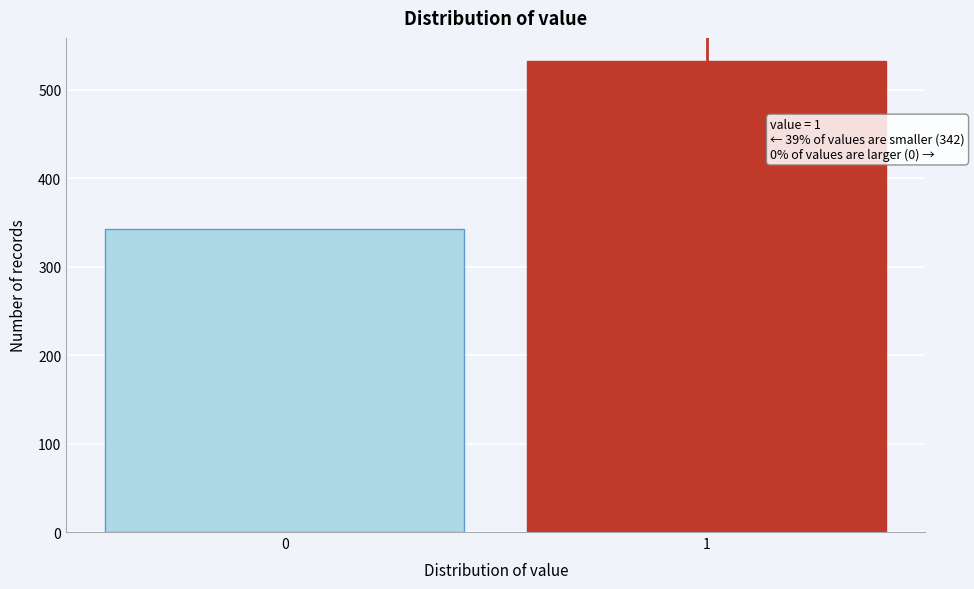

Reading left to right, list all the values displayed in this chart.

0=342	1=532